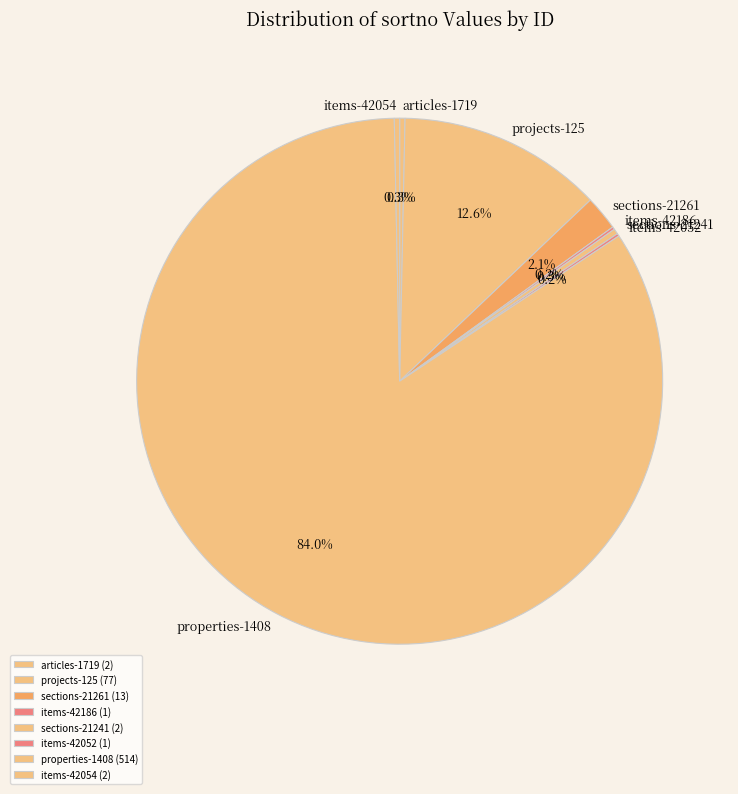

Combined, do projects-125 and articles-1719 account for over 50%?

No